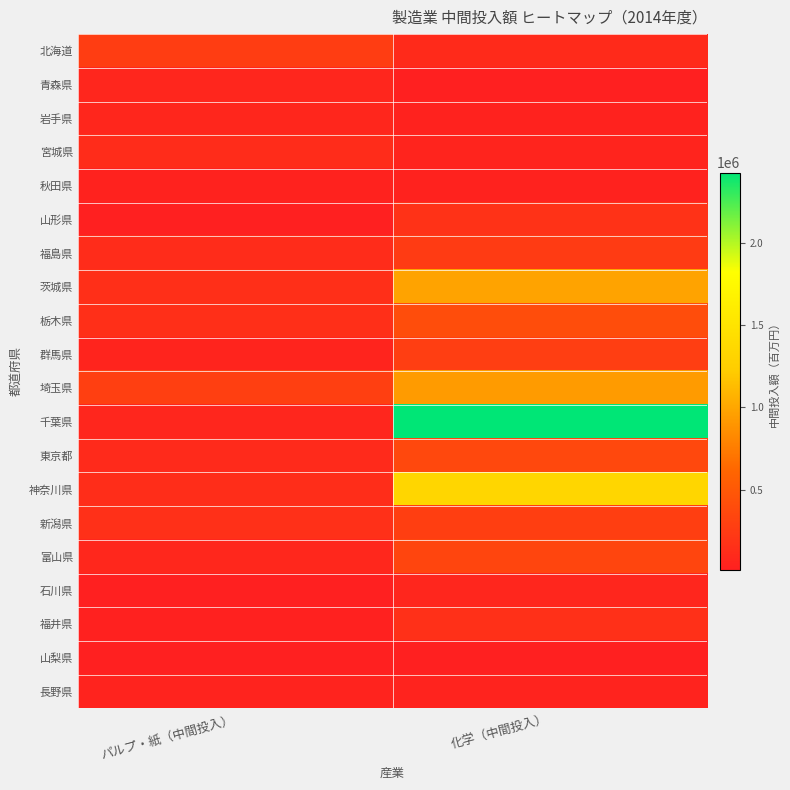

Rank the series by their maximum value, from lowest to highest.

山梨県, 秋田県, 長野県, 青森県, 石川県, 岩手県, 宮城県, 福井県, 山形県, 福島県, 北海道, 群馬県, 新潟県, 富山県, 東京都, 栃木県, 埼玉県, 茨城県, 神奈川県, 千葉県